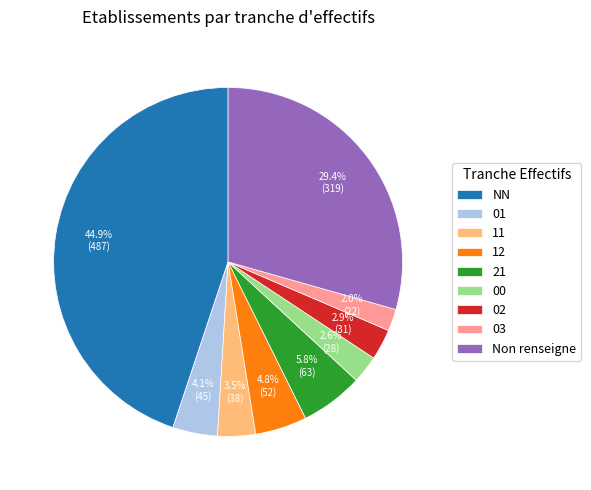

Is there any slice that represents more than half of the pie?

No